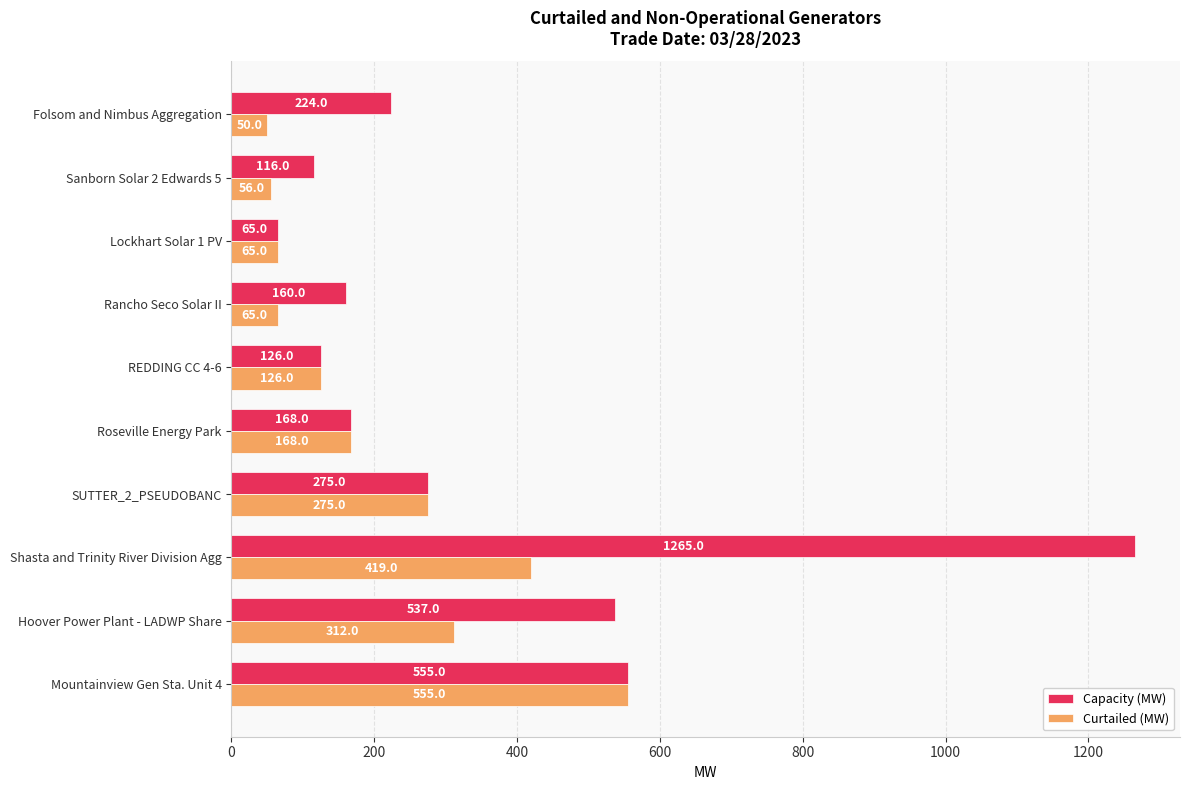

What is the total value across all series at Lockhart Solar 1 PV?

130